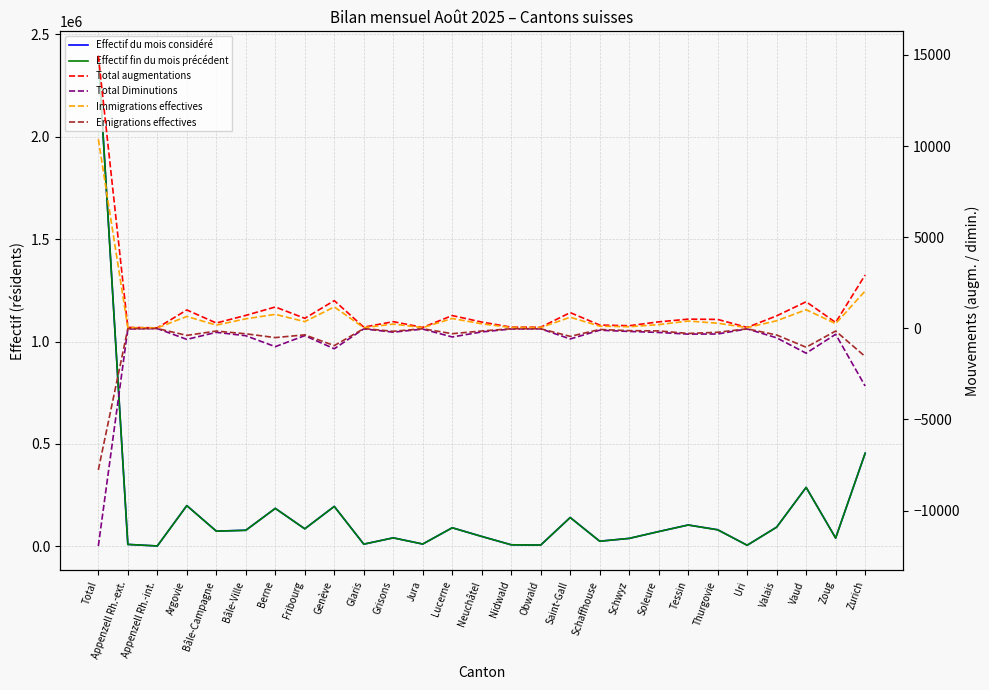

Is the value of Effectif fin du mois précédent at Soleure greater than the value of Total augmentations at Soleure?

Yes